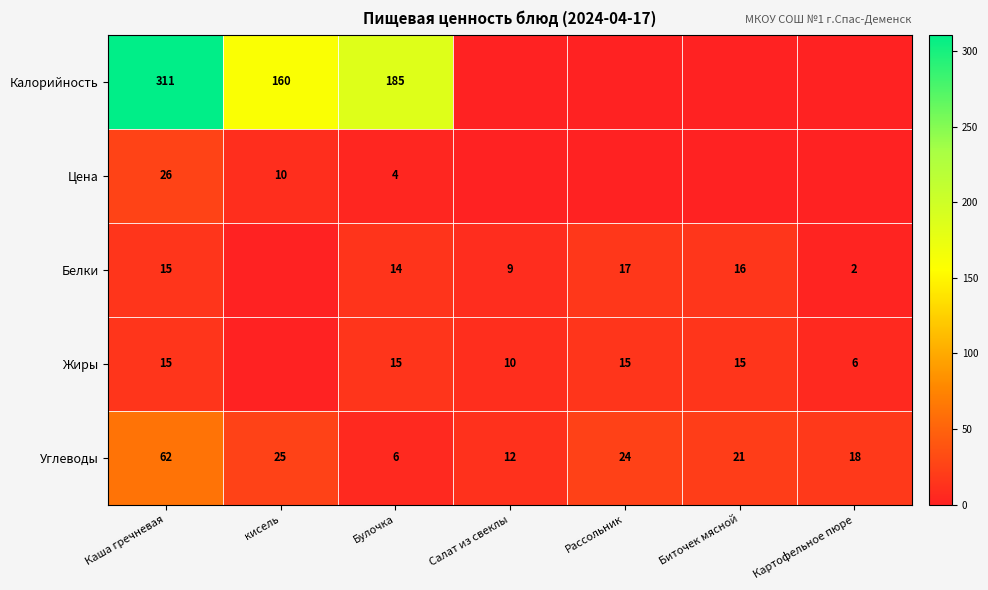

Is the value of Жиры at Биточек мясной greater than the value of Белки at Биточек мясной?

No